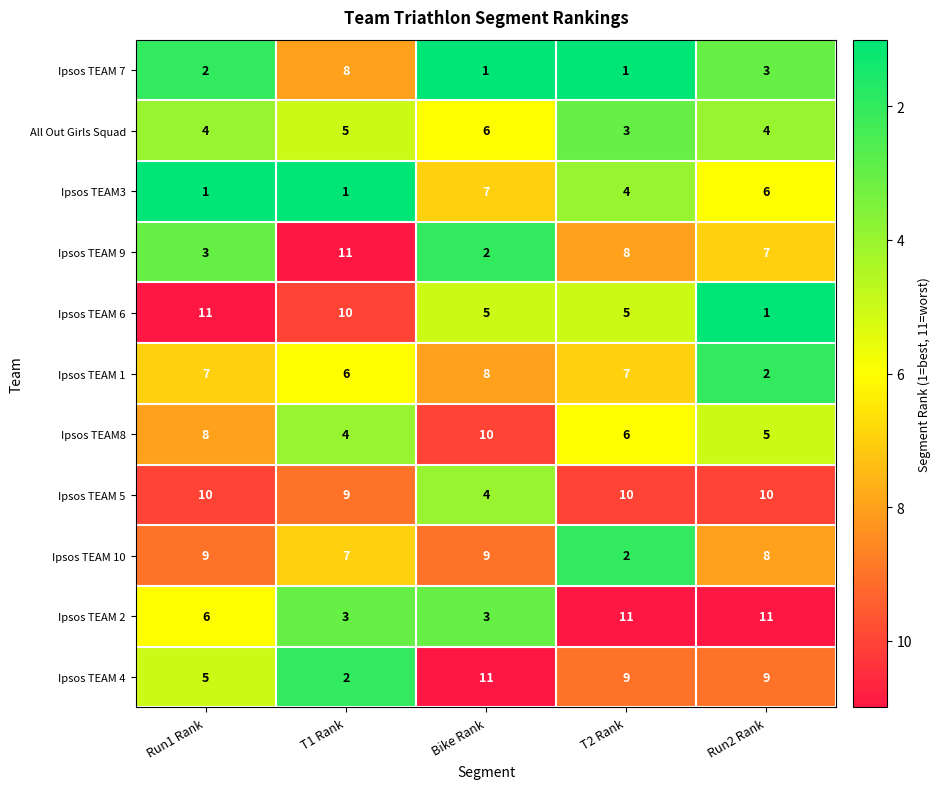

True or false: Ipsos TEAM 1 has a value of 8 at Bike Rank.

True